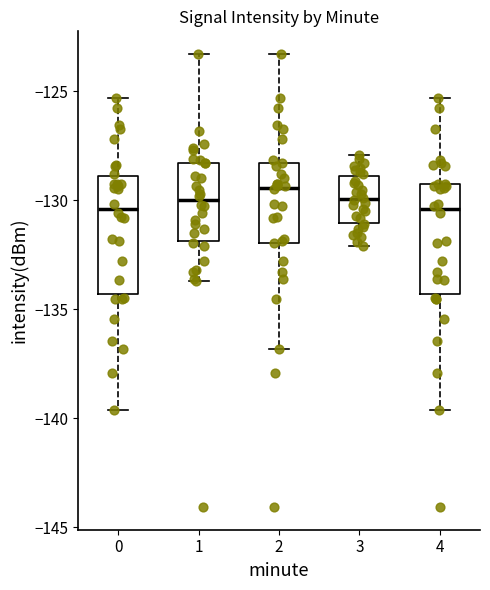

Reading left to right, read every box against the y-axis: the position of its median line, the range the box covers, and the ends of its whiskers. The values are not printed on the chart, so give them approximately, as read against the axis.

0: median -130.5, box -134.5 to -129.0, whiskers -139.5 to -125.5
1: median -130.0, box -132.0 to -128.5, whiskers -133.5 to -123.5
2: median -129.5, box -132.0 to -128.5, whiskers -137.0 to -123.5
3: median -130.0, box -131.0 to -129.0, whiskers -132.0 to -128.0
4: median -130.5, box -134.5 to -129.0, whiskers -139.5 to -125.5